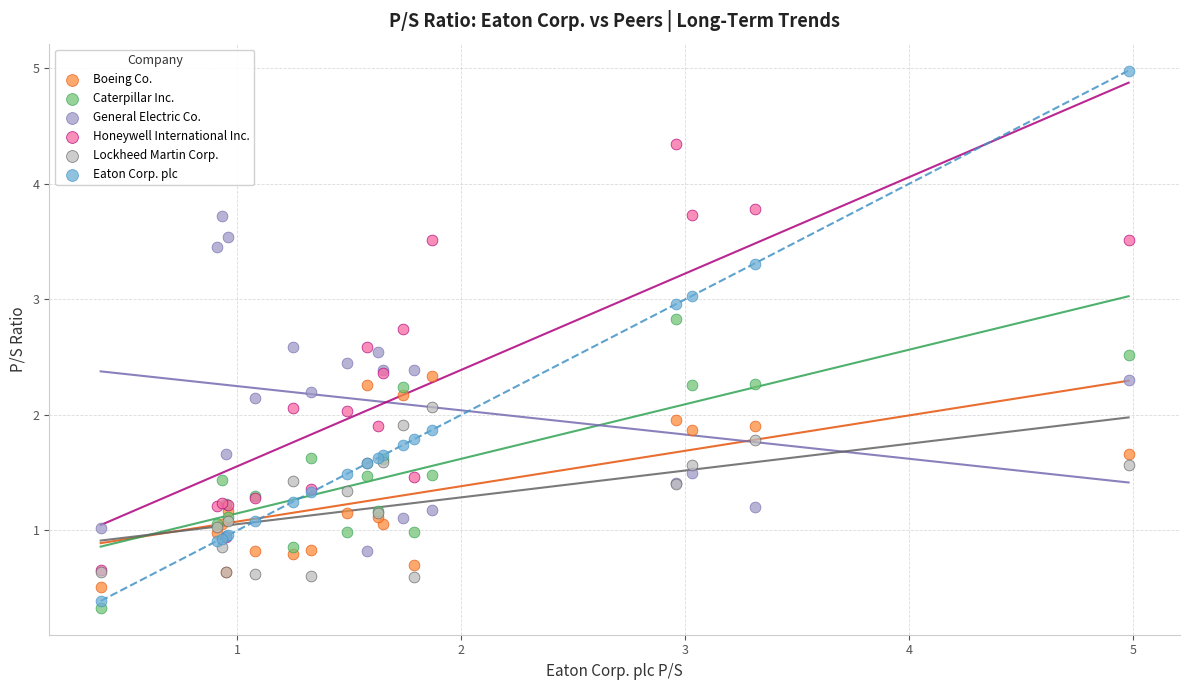

What are all the series names shown in the legend?

Boeing Co., Caterpillar Inc., General Electric Co., Honeywell International Inc., Lockheed Martin Corp., Eaton Corp. plc